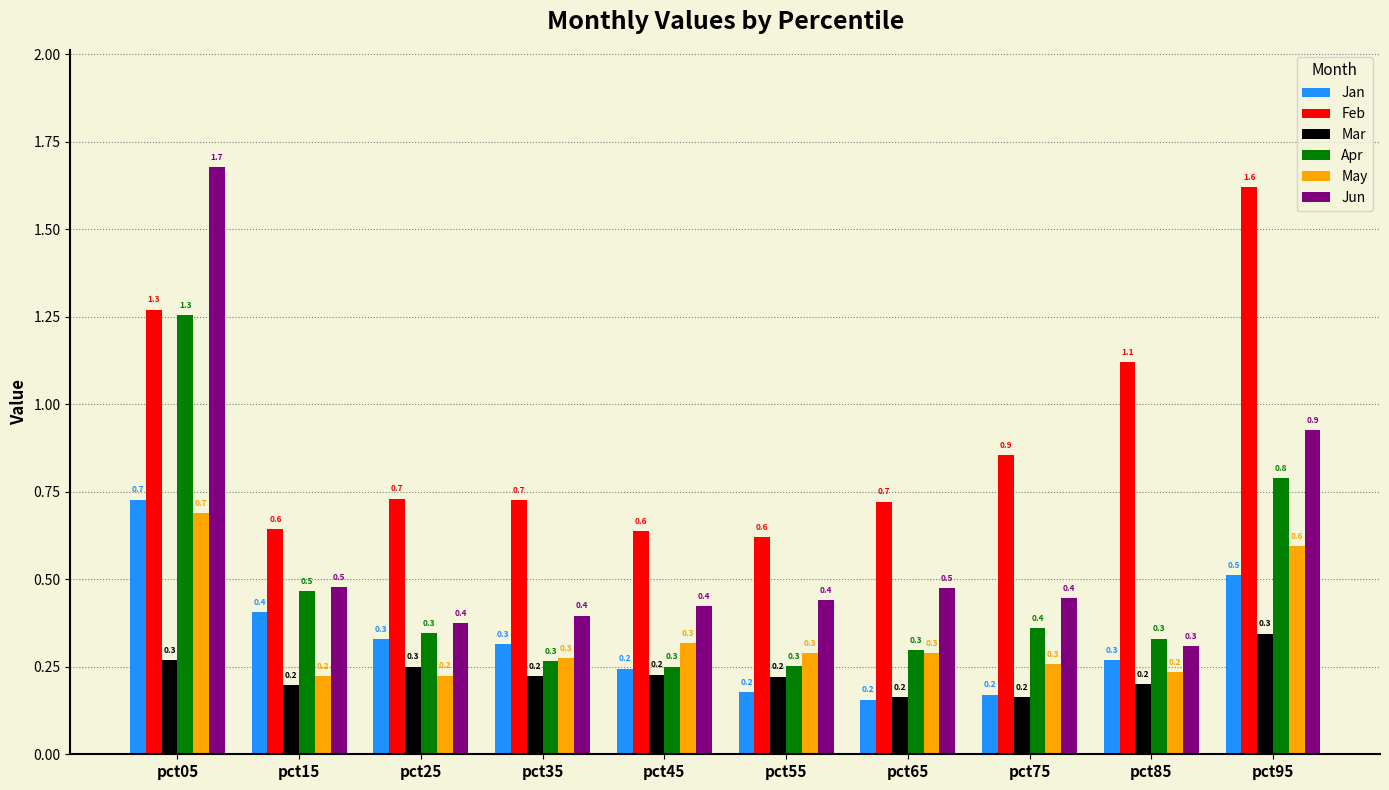

Which series has the largest range (max minus min)?

Jun